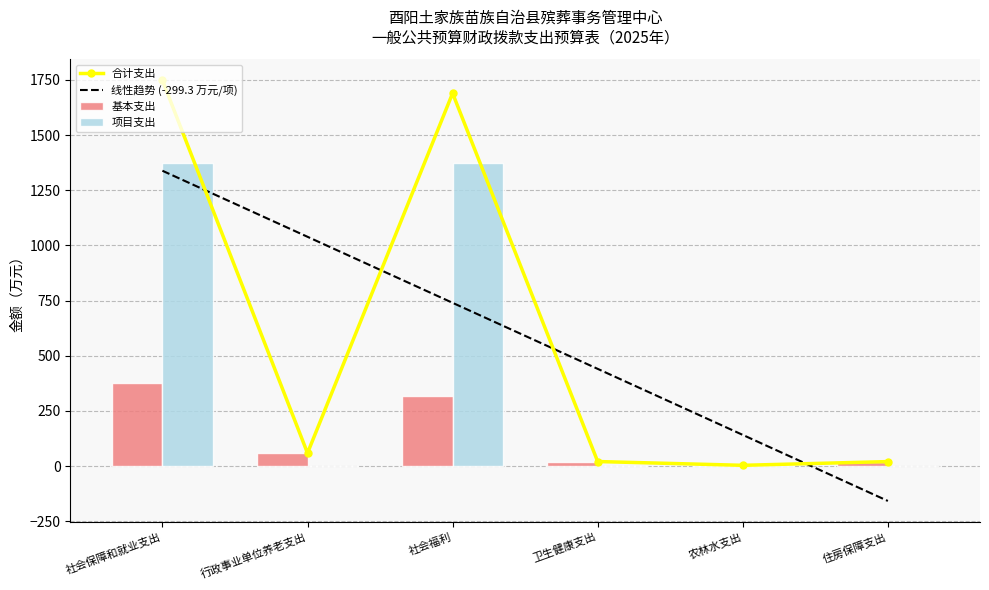

Which has a higher value, 卫生健康支出 or 社会保障和就业支出?

社会保障和就业支出